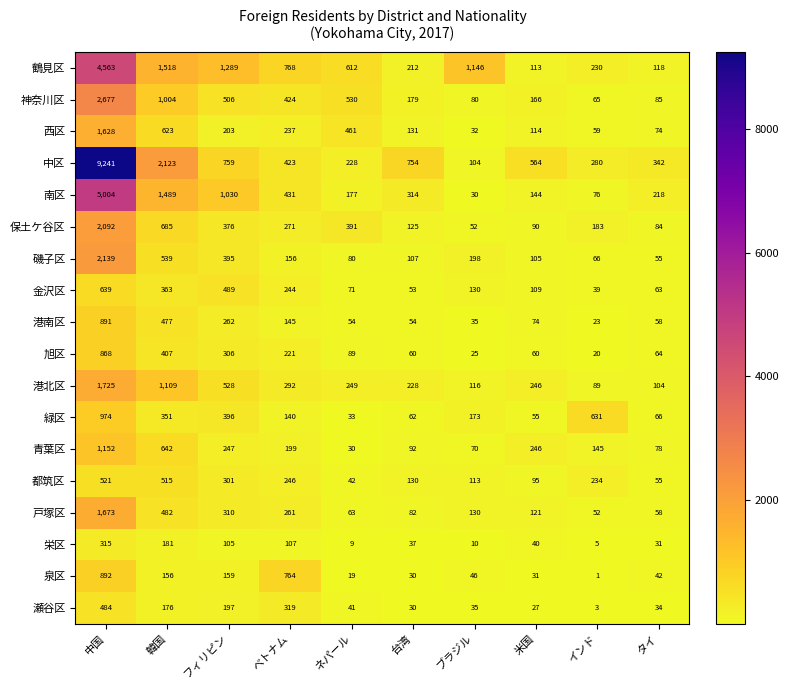

What is the difference between the second highest and minimum values in the 神奈川区 series?

939